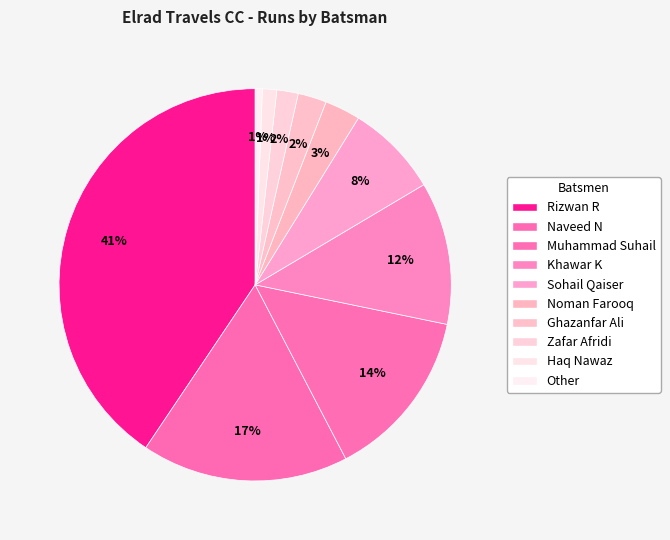

Count the number of slices in the pie.

10